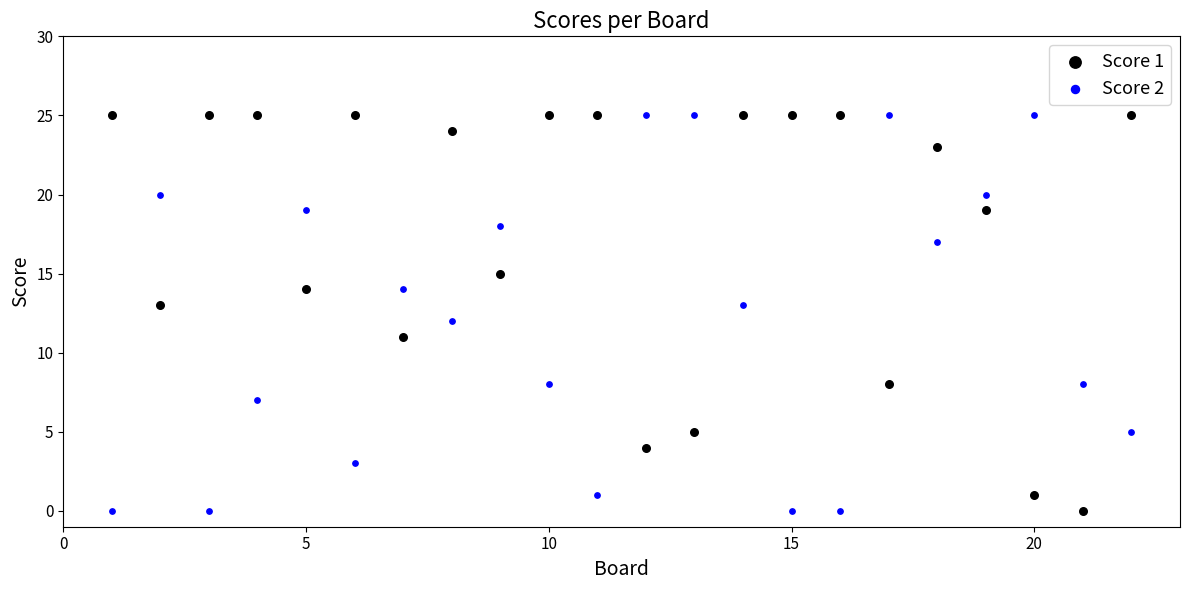

What is the X range (max minus min) for the scatter plot?

21